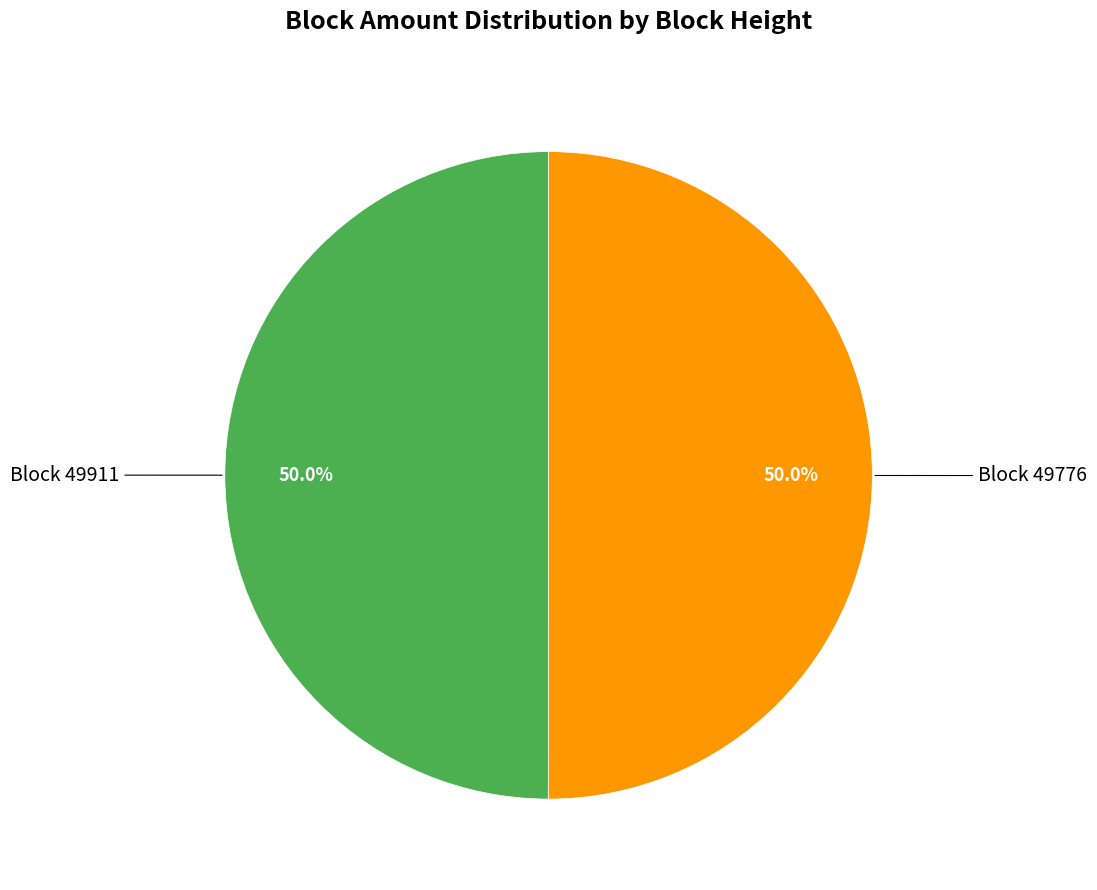

Which category accounts for the majority?

49776